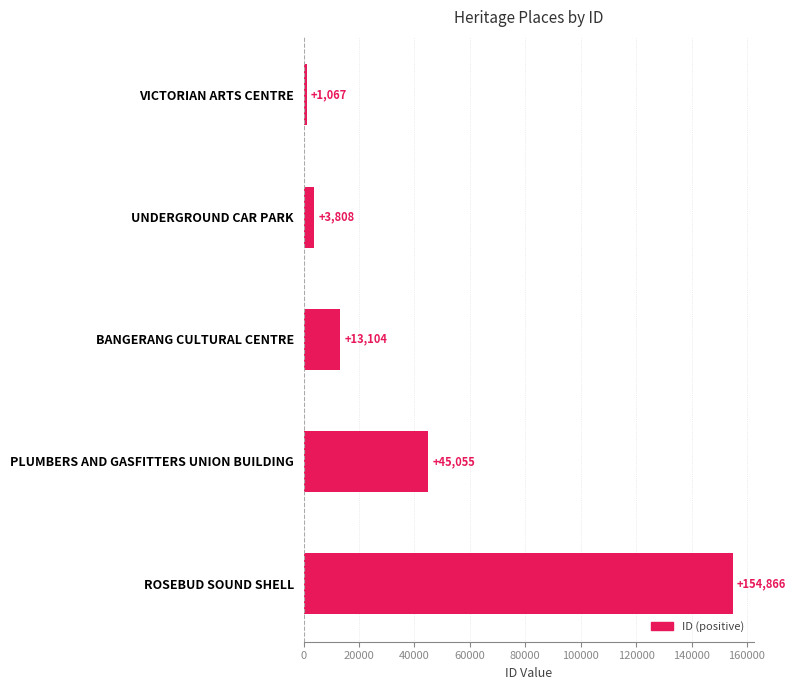

Are the bars horizontal?

Yes